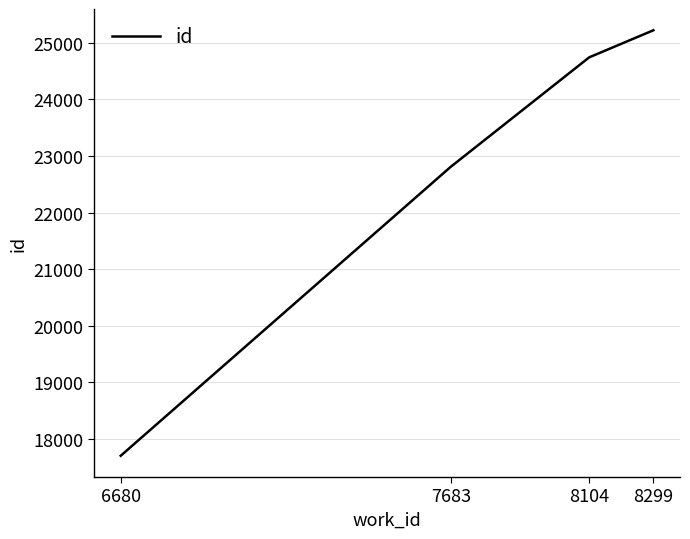

Is this an area chart (filled region under the line)?

No